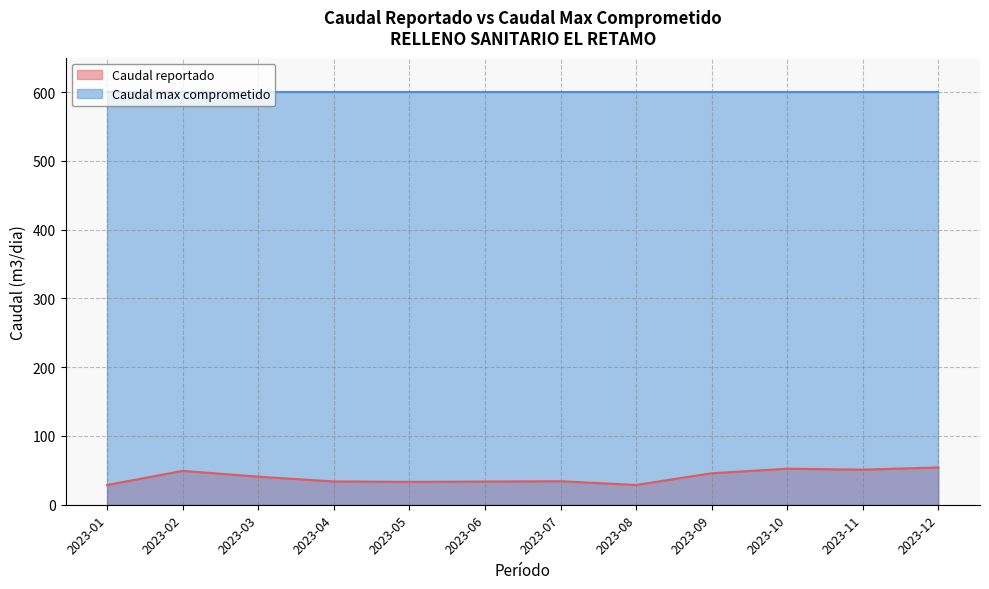

True or false: the data has more than 2 interior local peaks.

True